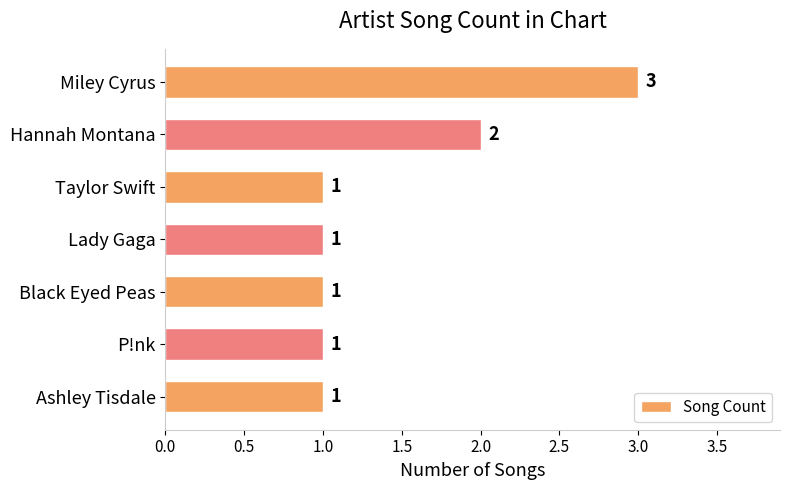

How many data points does each series have?

7